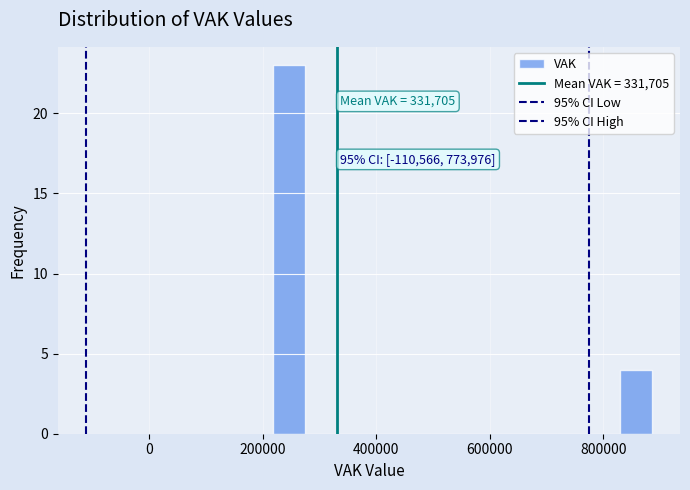

Read against the x-axis, roughly where is the centre of the tallest bar?

240000